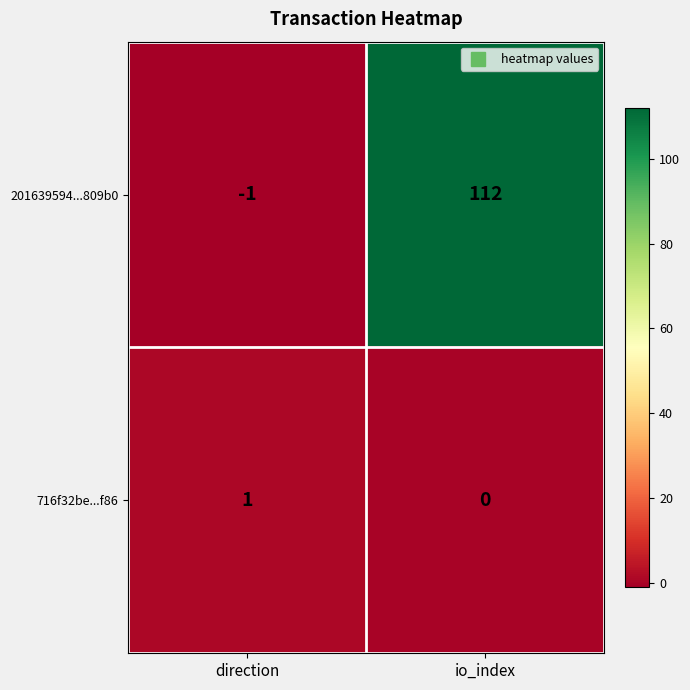

What is the smallest value displayed?

-1